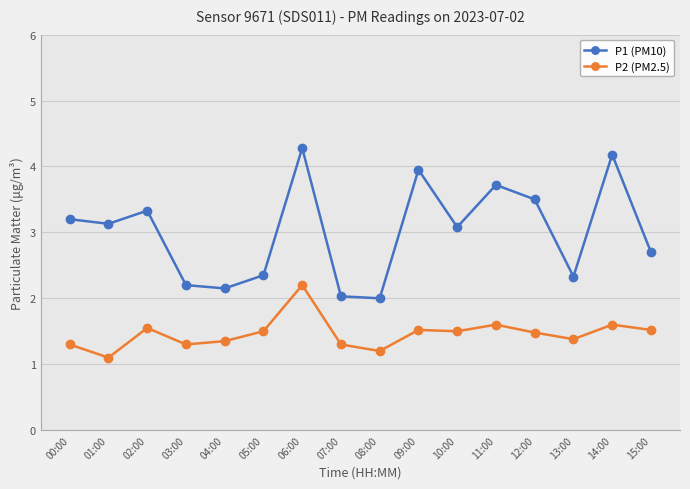

True or false: P2 (PM2.5) has more than 2 points higher than both neighbors.

True